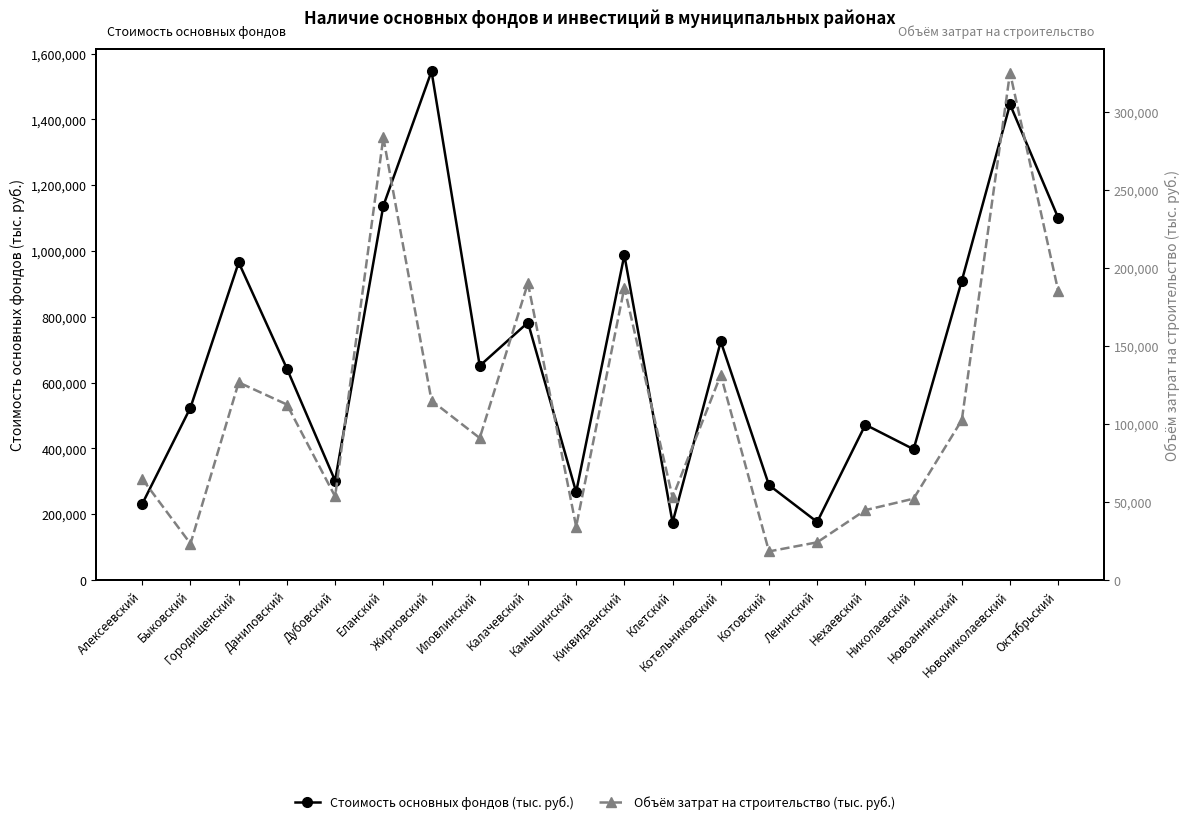

True or false: Объём затрат на строительство (тыс. руб.) and Стоимость основных фондов (тыс. руб.) intersect in this chart.

False